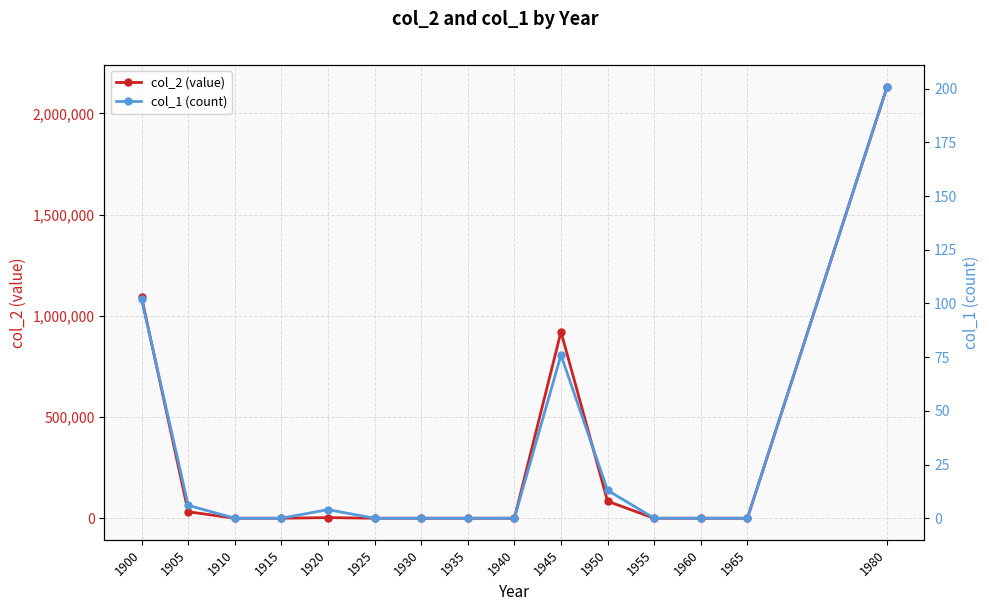

Is this an area chart (filled region under the line)?

No